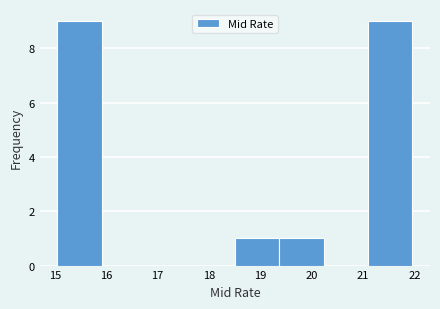

How tall is the bar that spans 21.1 to 22.0 on the x-axis? Neither the bar edges nor the heights are printed on the chart, so give them approximately, as read against the axes.

9